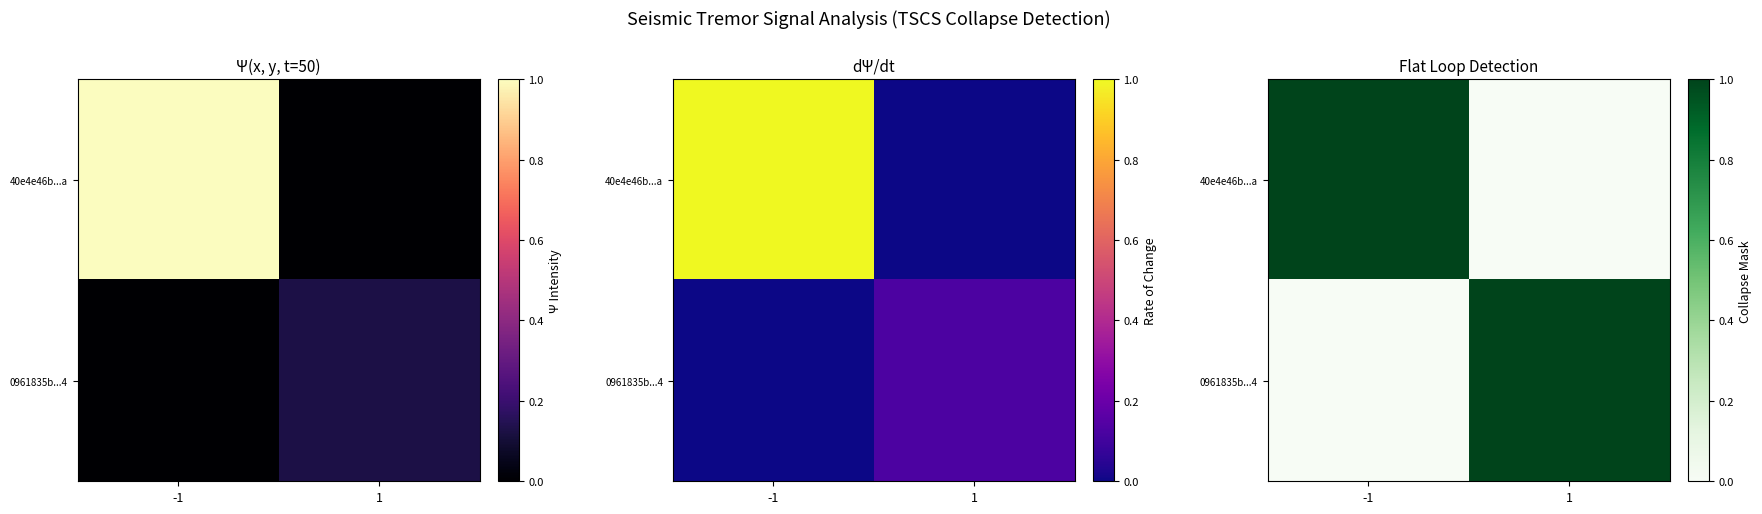

What is the sum of the 40e4e46b...a values at 1 and -1?

1